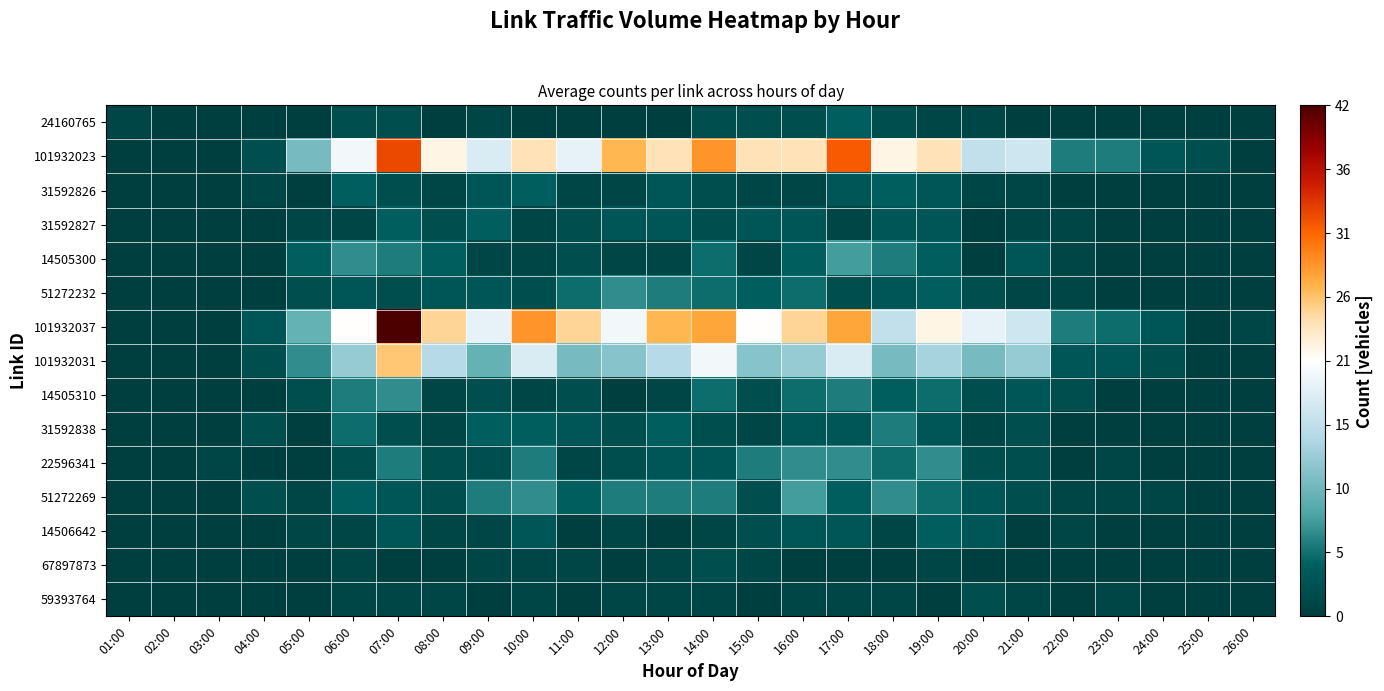

At 24:00, list the series in order from largest to smallest.

101932023, 101932037, 101932031, 51272269, 24160765, 31592826, 31592827, 14505300, 51272232, 14505310, 31592838, 22596341, 14506642, 67897873, 59393764